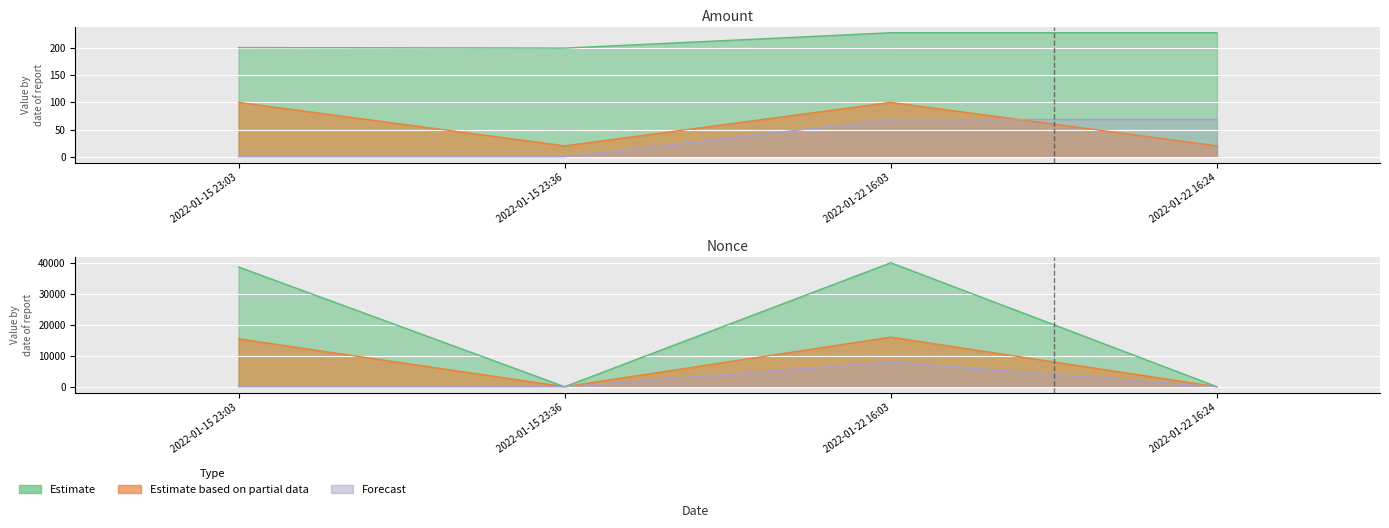

What is the average value of the Amount series?

214.2